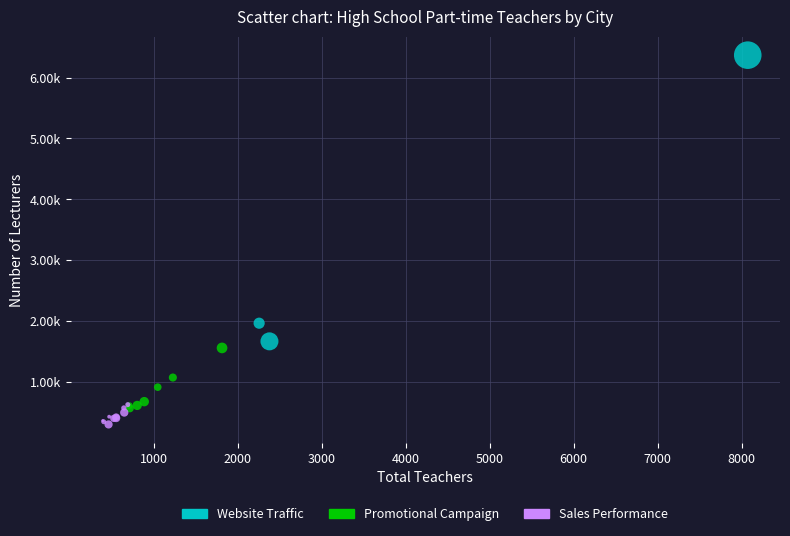

Which series reaches the minimum Y coordinate?

Sales Performance